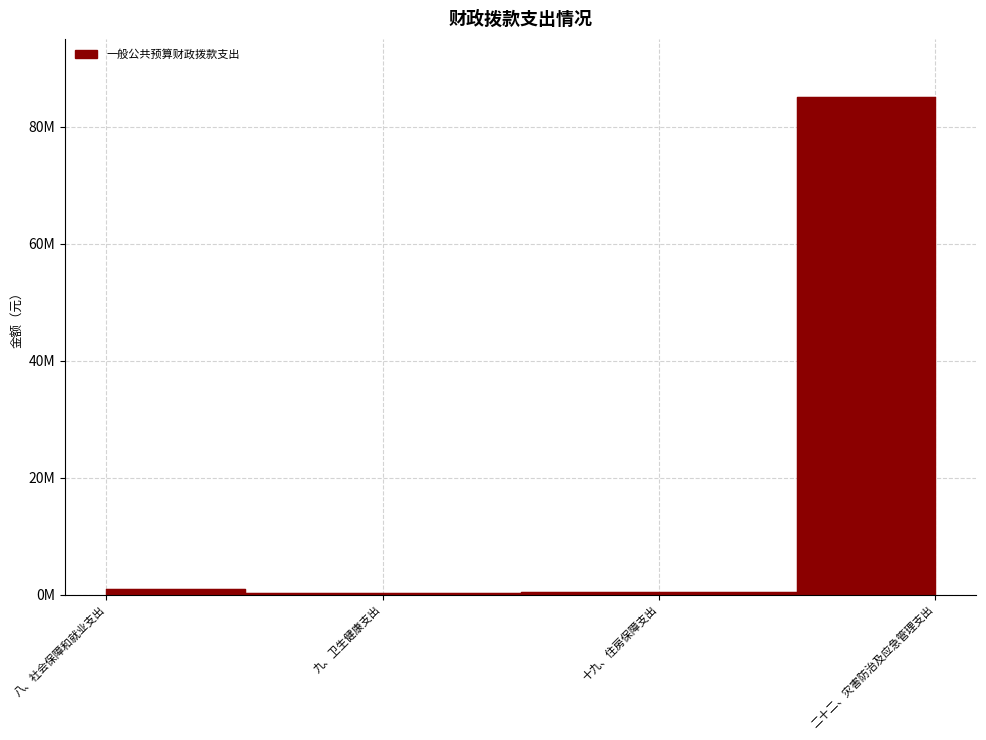

Rank the categories by value from lowest to highest.

九、卫生健康支出, 十九、住房保障支出, 八、社会保障和就业支出, 二十二、灾害防治及应急管理支出